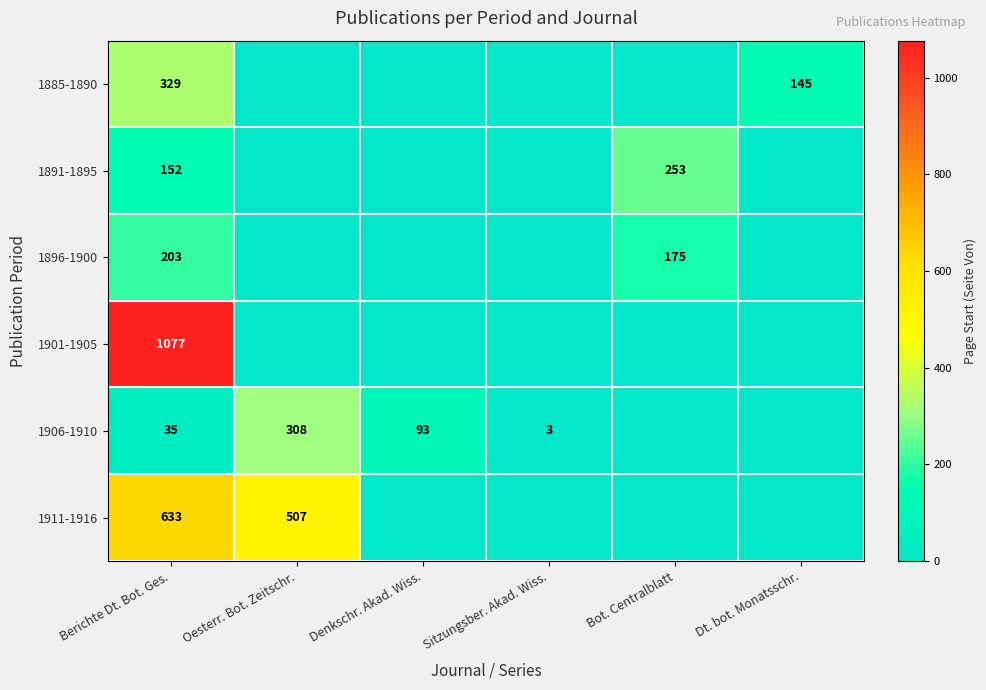

Is it true that 1885-1890 equals 329 at Berichte Dt. Bot. Ges.?

True